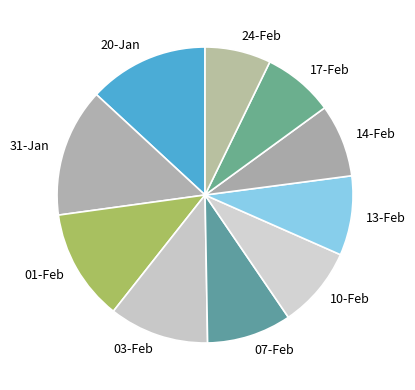

The 14-Feb slice represents 8% of the pie. True or false?

True